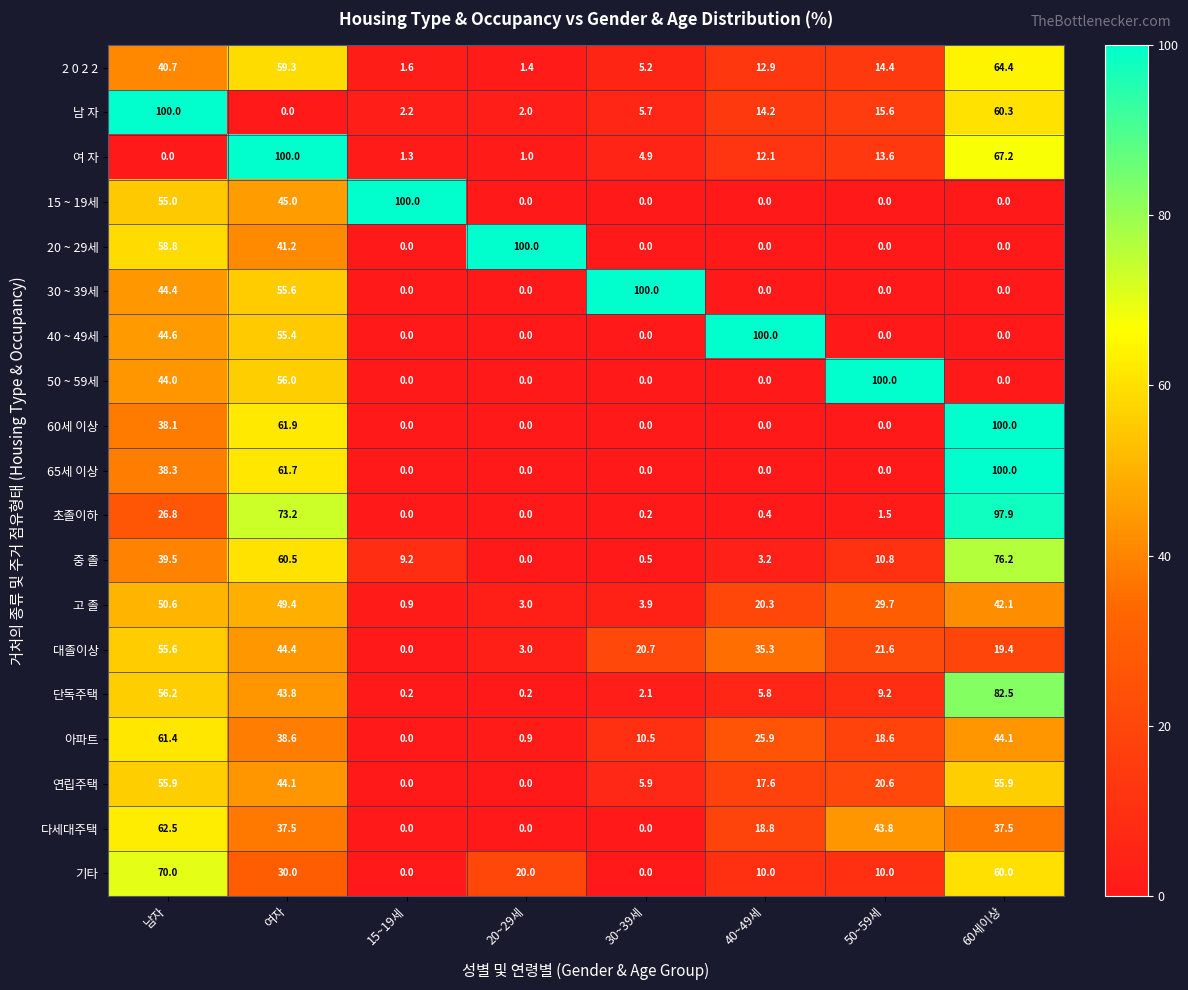

What is the difference between the highest and lowest values at 20~29세?

100.0